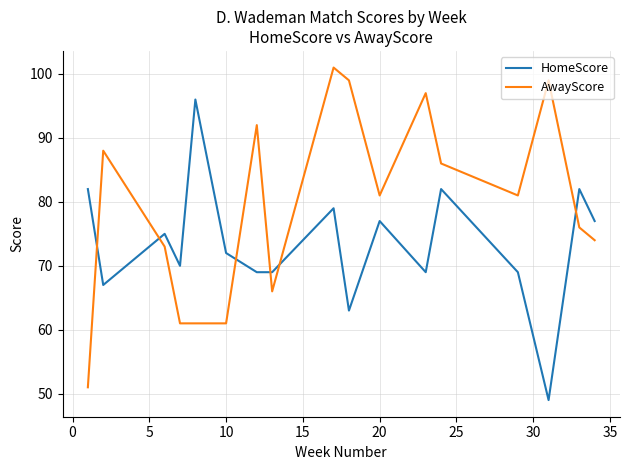

What is the average value of the HomeScore series?

73